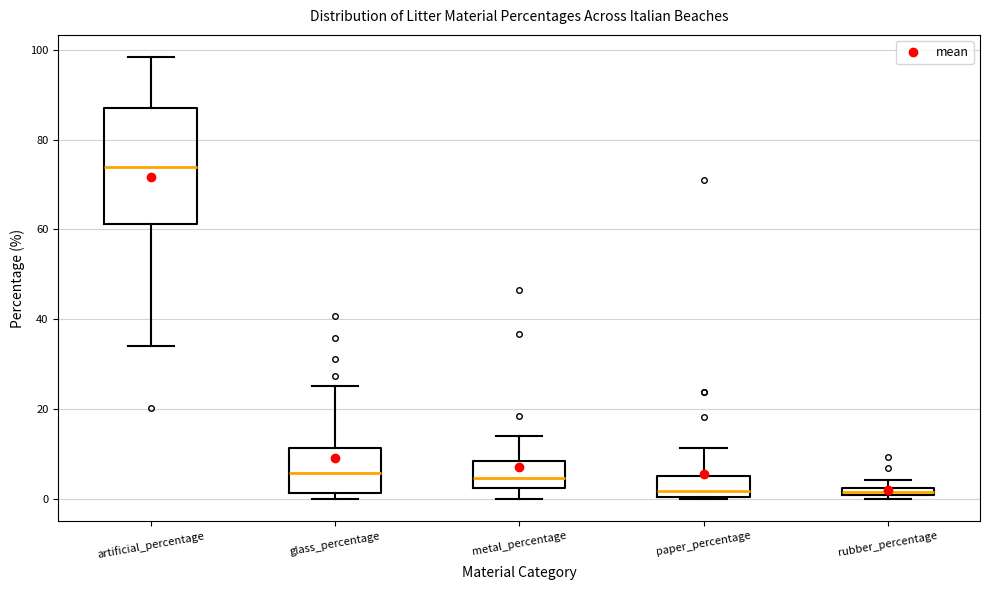

Comparing the boxes themselves (not the whiskers), which one is the tallest?

artificial_percentage